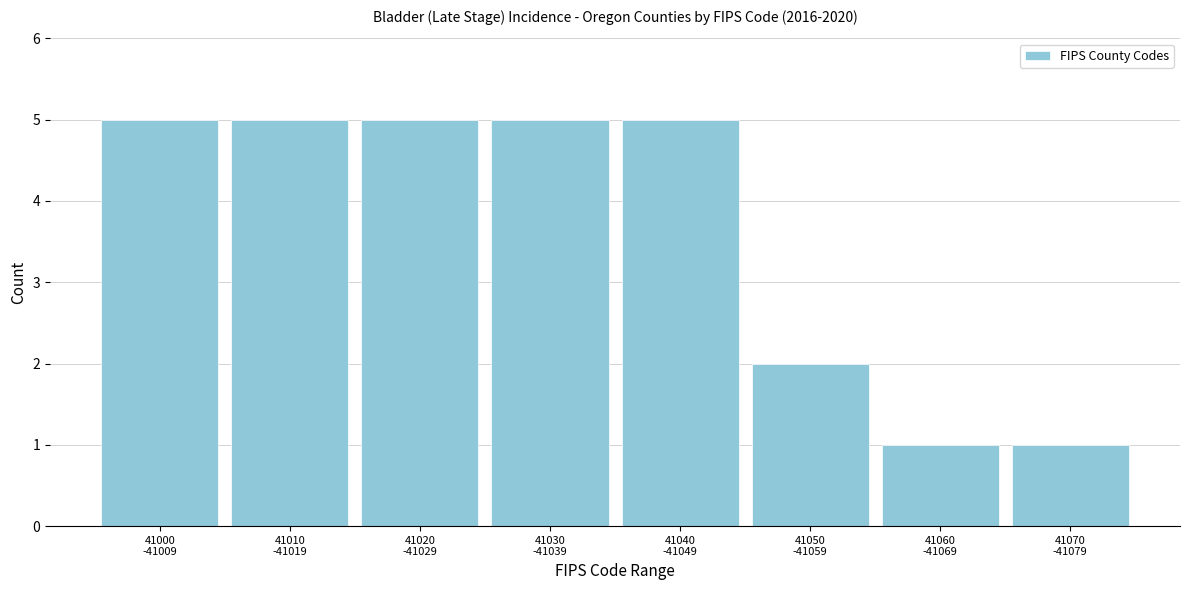

Reading left to right, extract all data points from this chart.

5	5	5	5	5	2	1	1